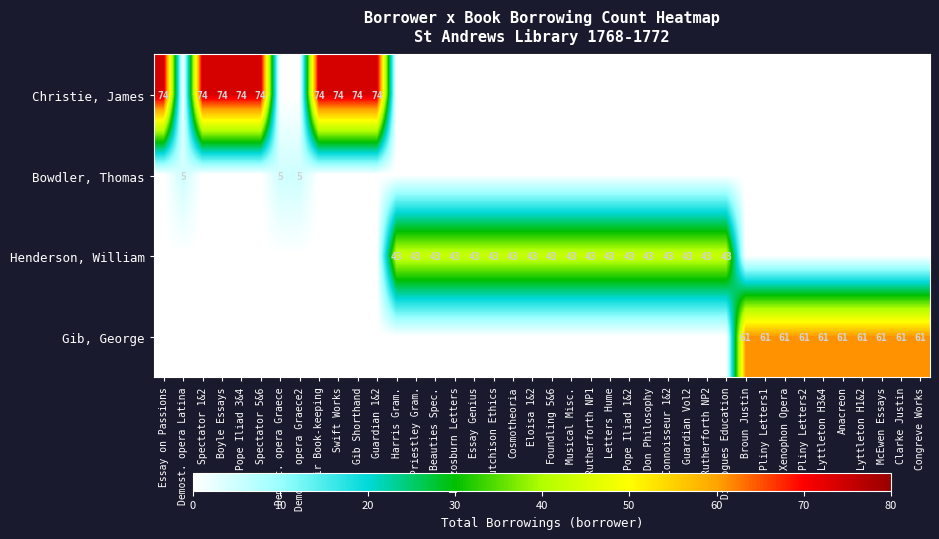

Is it true that Christie, James equals 74 at Boyle Essays?

True